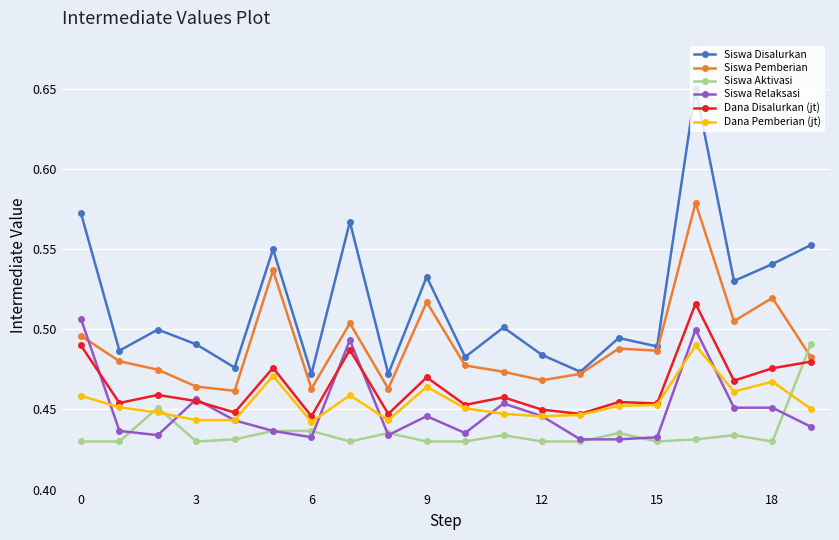

What are all the series names shown in the legend?

Siswa Disalurkan, Siswa Pemberian, Siswa Aktivasi, Siswa Relaksasi, Dana Disalurkan (jt), Dana Pemberian (jt)